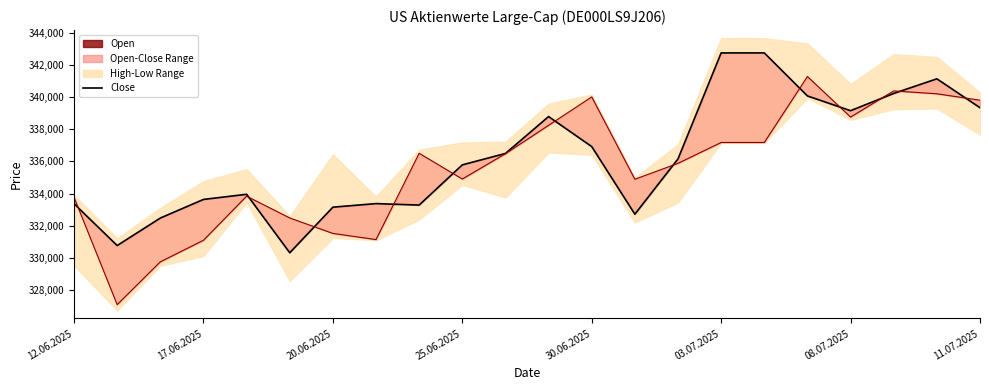

Is it true that Open equals 532057 at 20?

False